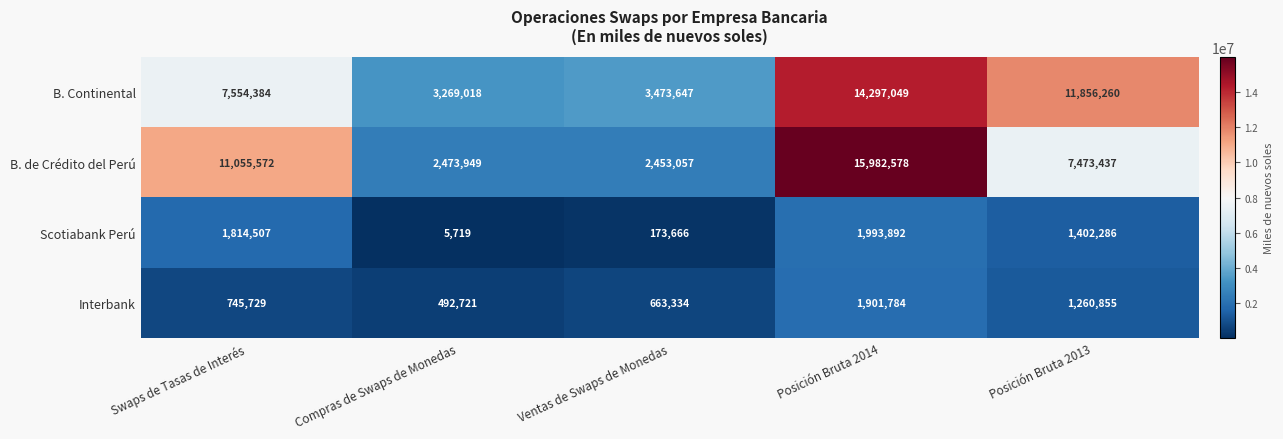

Which series has the widest spread of values?

B. de Crédito del Perú